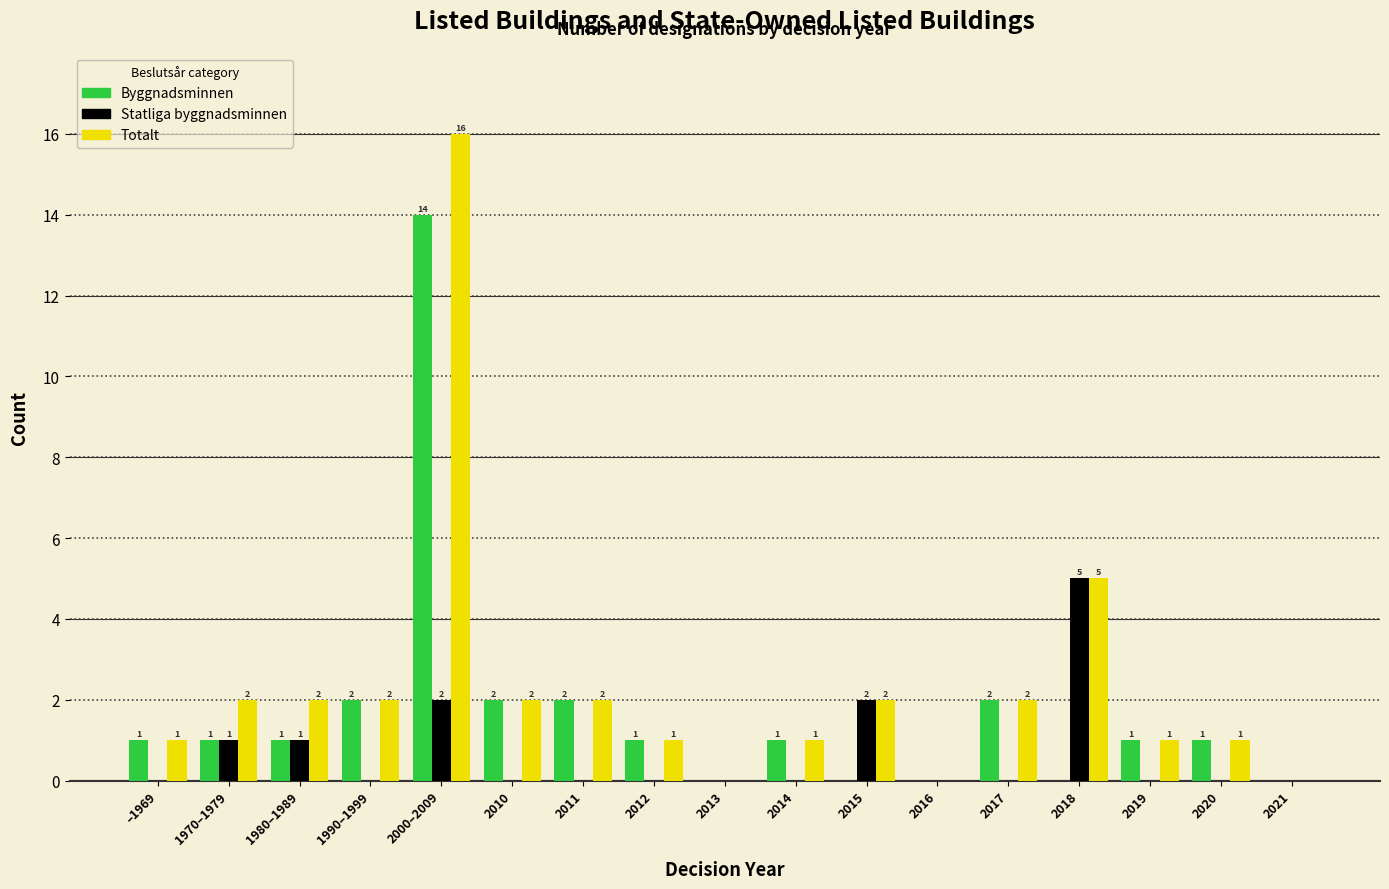

Reading left to right, list all the values displayed in this chart.

Byggnadsminnen: –1969=1	1970–1979=1	1980–1989=1	1990–1999=2	2000–2009=14	2010=2	2011=2	2012=1	2013=0	2014=1	2015=0	2016=0	2017=2	2018=0	2019=1	2020=1	2021=0
Statliga byggnadsminnen: –1969=0	1970–1979=1	1980–1989=1	1990–1999=0	2000–2009=2	2010=0	2011=0	2012=0	2013=0	2014=0	2015=2	2016=0	2017=0	2018=5	2019=0	2020=0	2021=0
Totalt: –1969=1	1970–1979=2	1980–1989=2	1990–1999=2	2000–2009=16	2010=2	2011=2	2012=1	2013=0	2014=1	2015=2	2016=0	2017=2	2018=5	2019=1	2020=1	2021=0